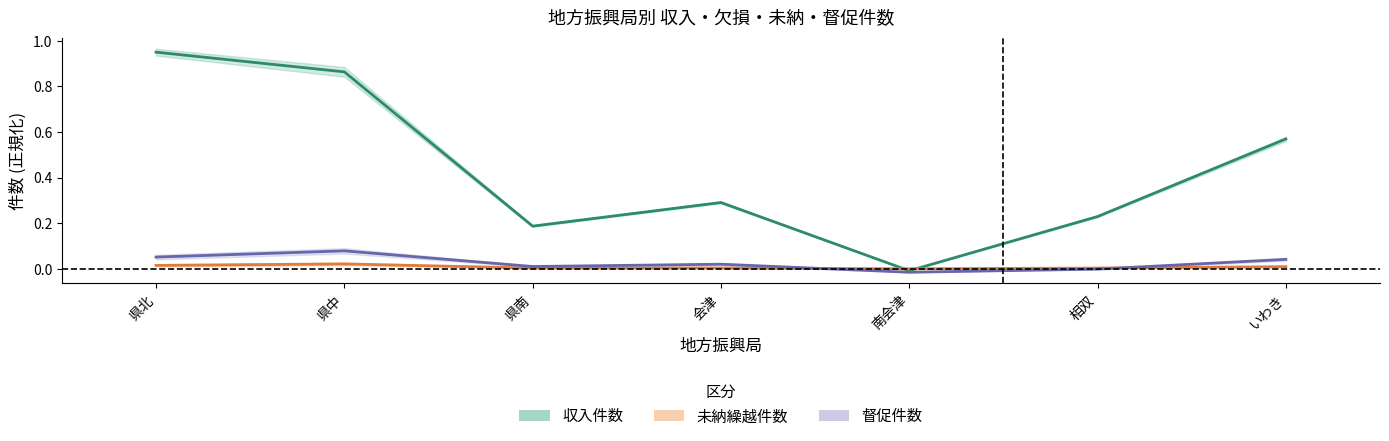

Is the value of 収入件数 at 県南 greater than the value of 未納繰越件数 at 県北?

Yes